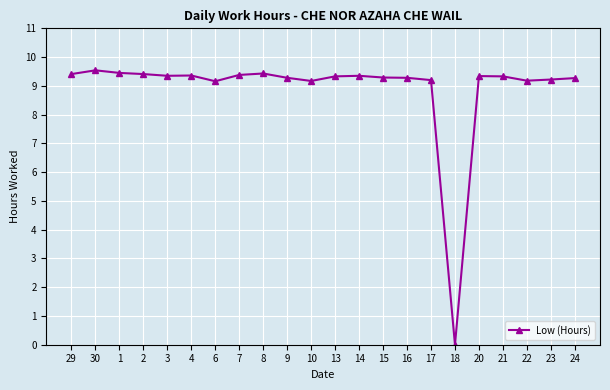

Is it true that the value at 29 is 9.4?

True